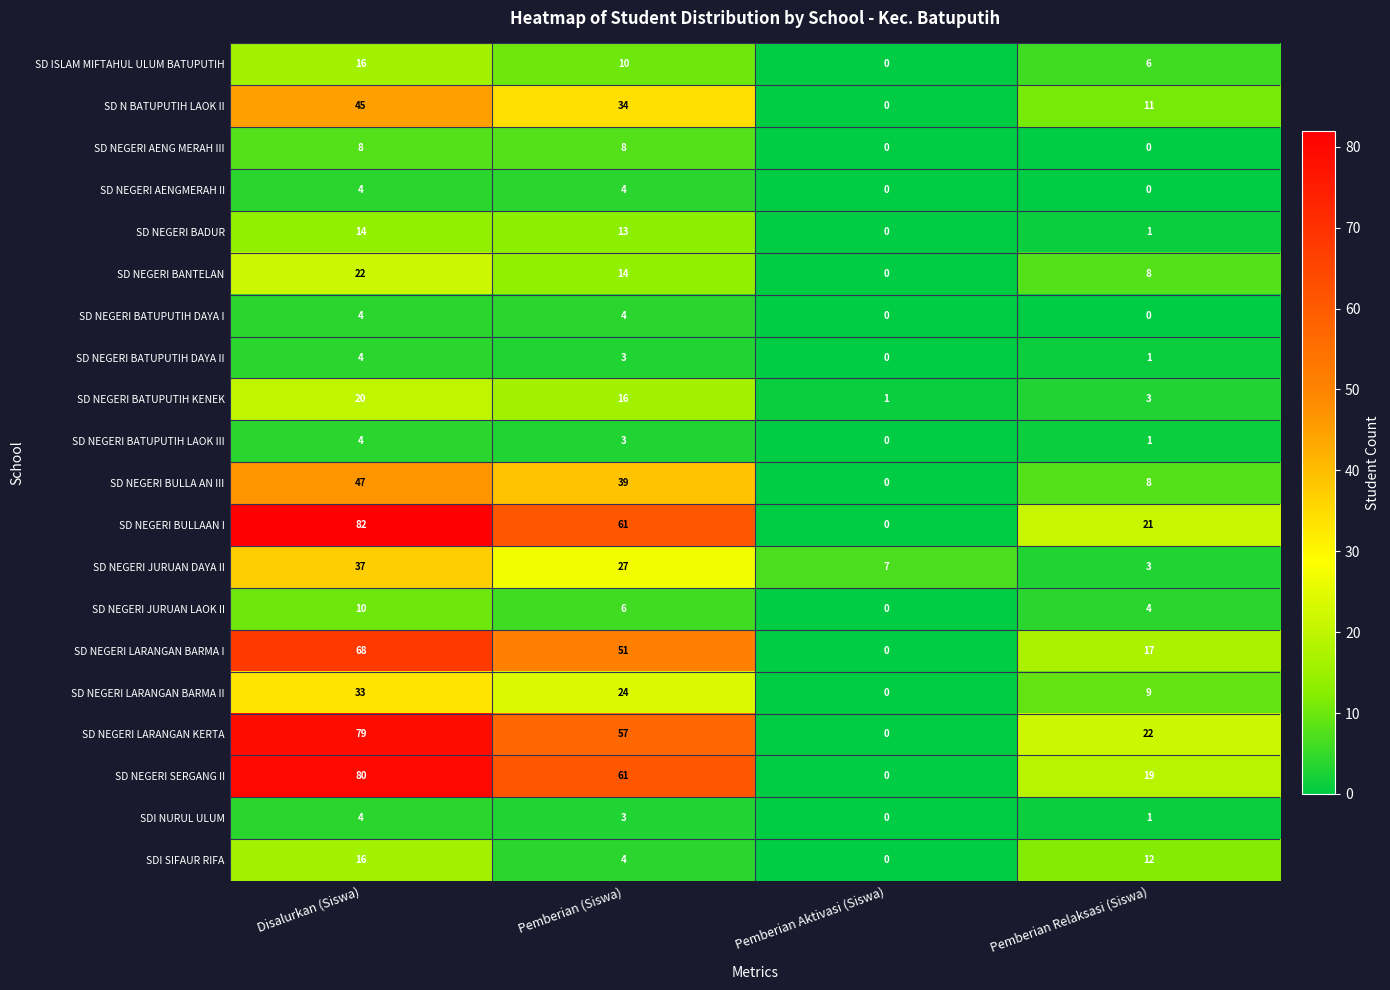

At which label does SD NEGERI BATUPUTIH LAOK III first exceed 3?

Disalurkan (Siswa)